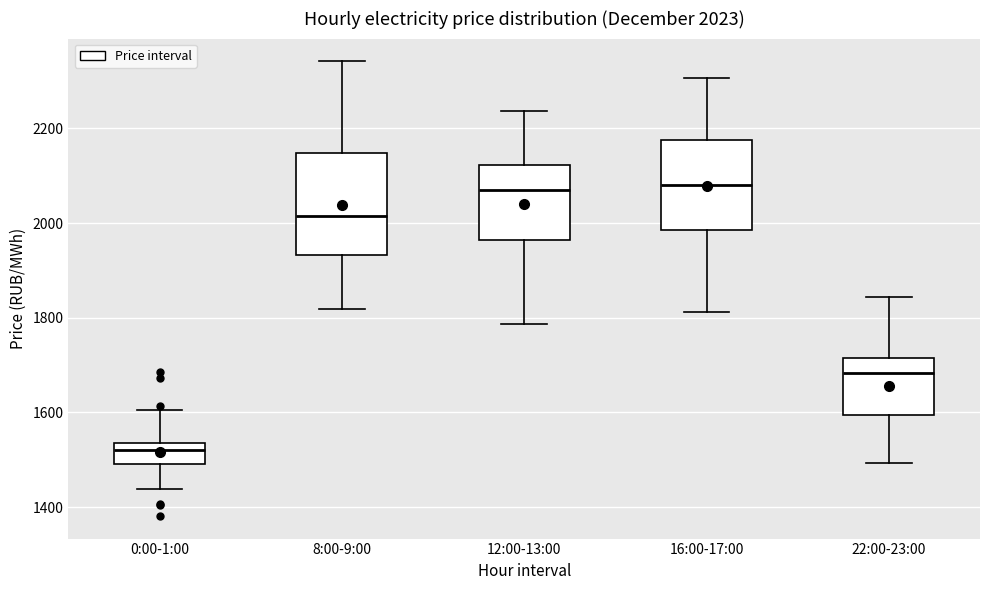

Which box has the lowest median line?

0:00-1:00